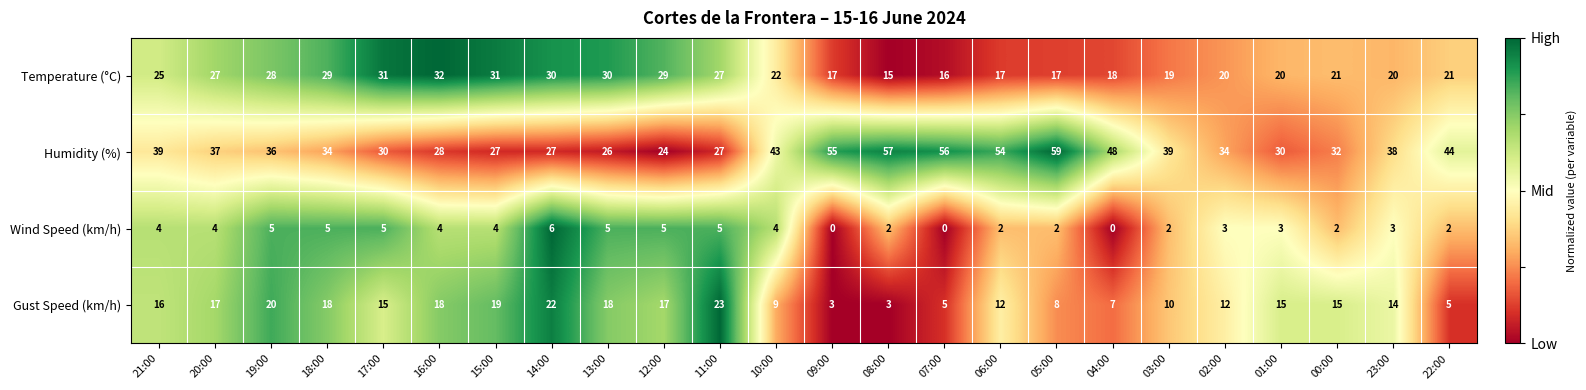

What is the spread (max minus min) of values at 08:00?

55